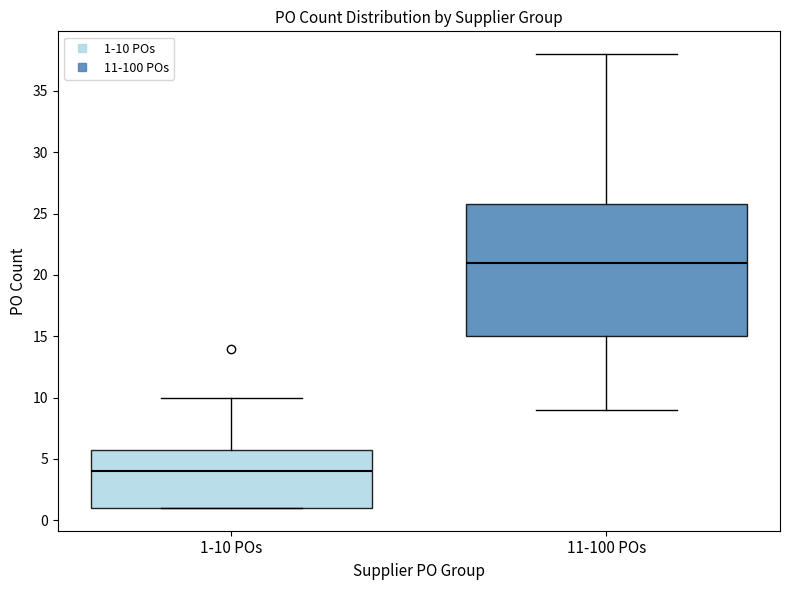

Where does the median line of the box for 1-10 POs sit on the y-axis? The values are not printed on the chart, so give them approximately, as read against the axis.

4